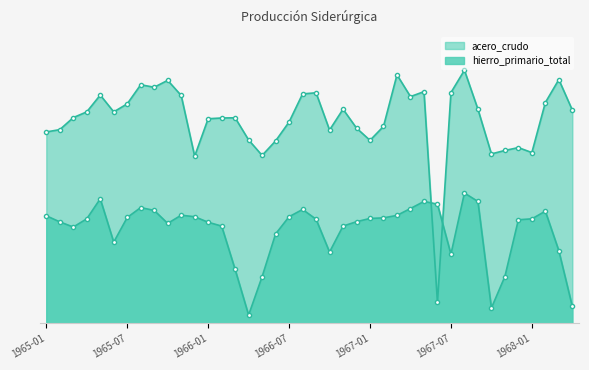

Between 1968-03 and 1965-06, which is larger?

1968-03